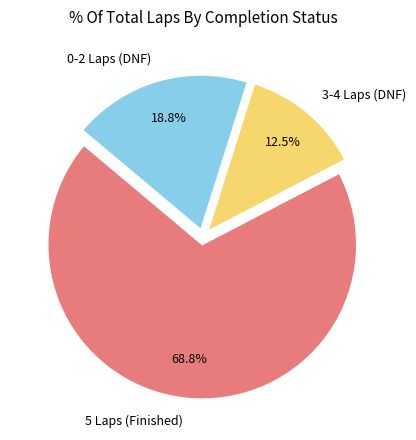

What is the largest slice in the pie chart?

5 Laps (Finished)